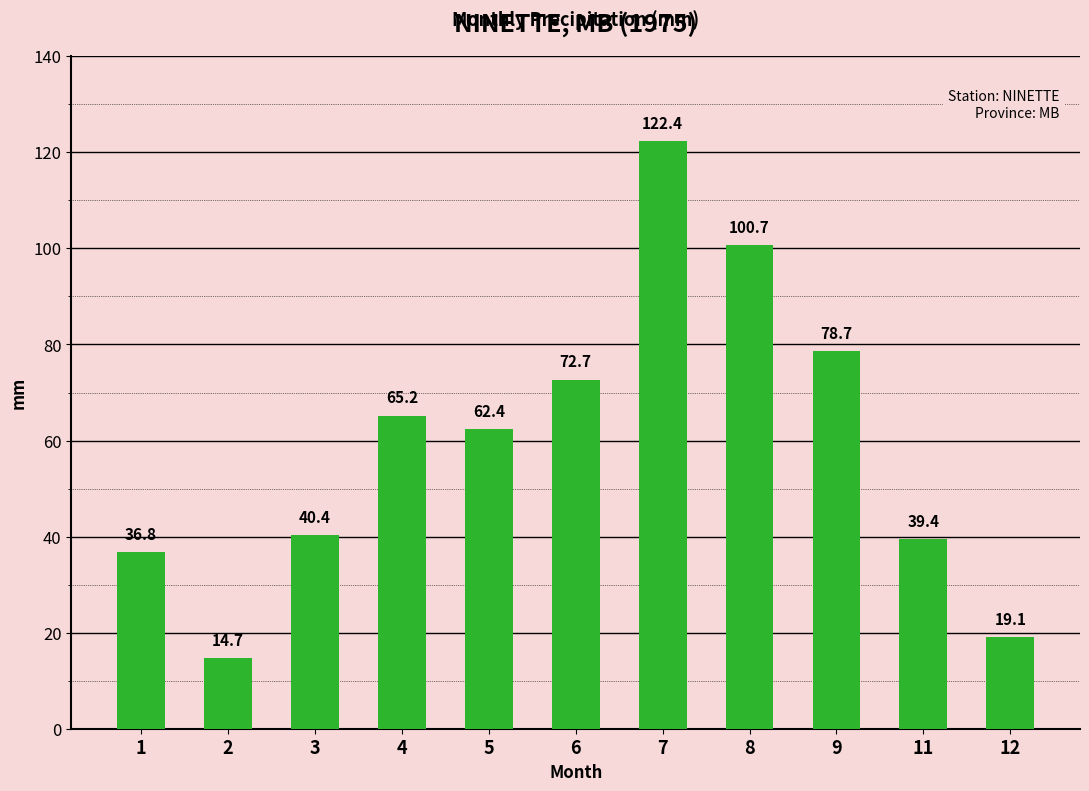

What is the value of the 7th bar from the left?

122.4